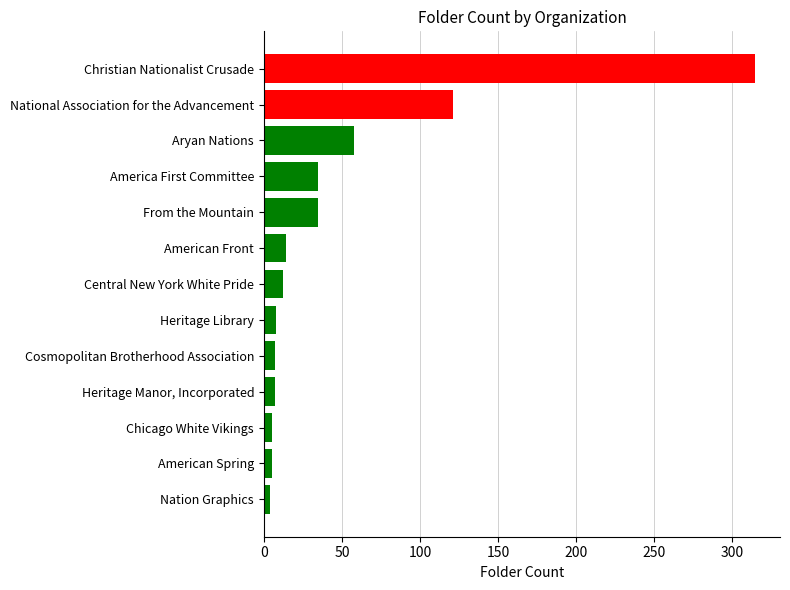

What is the smallest value displayed?

4